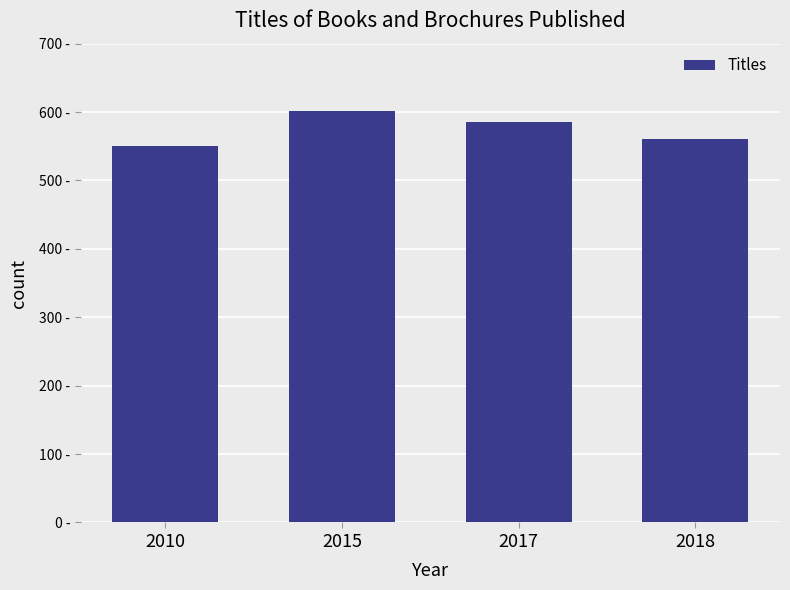

Does the chart contain any negative values?

No